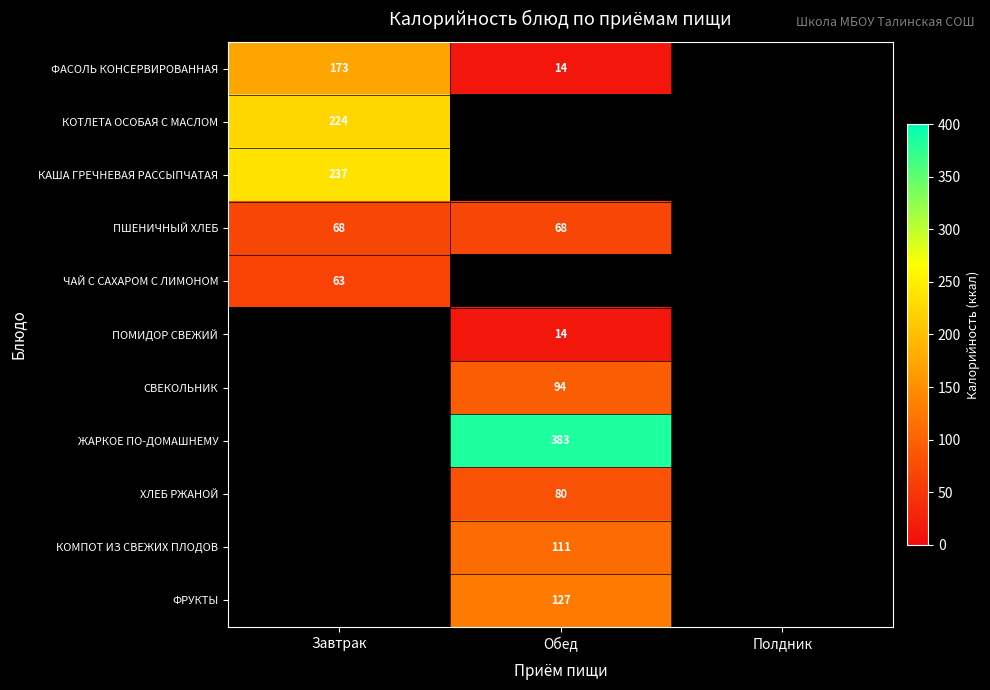

Which label corresponds to the smallest value in the chart?

Обед